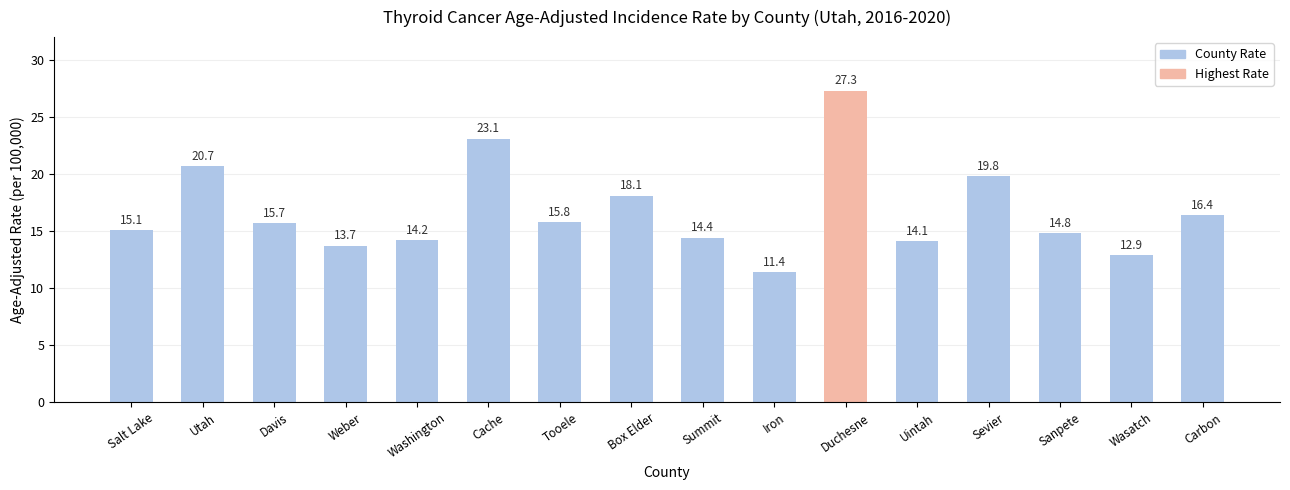

What position from the right is Sanpete?

3